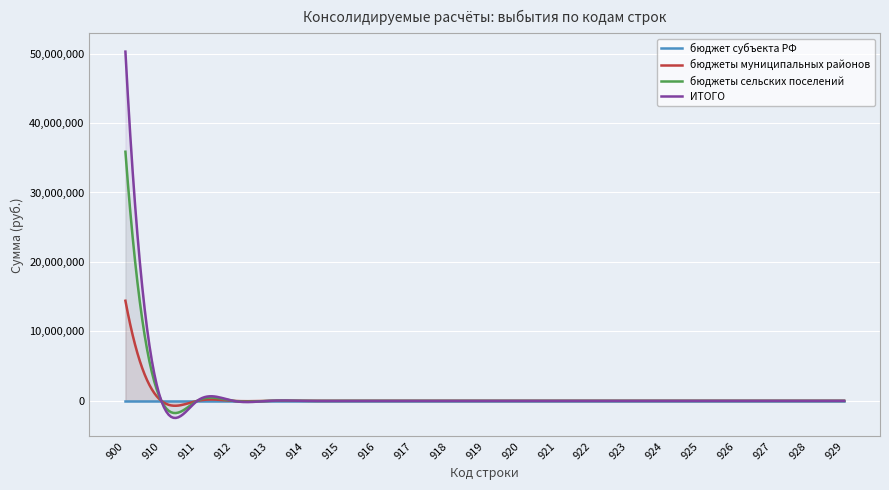

True or false: ИТОГО and бюджеты муниципальных районов intersect in this chart.

False